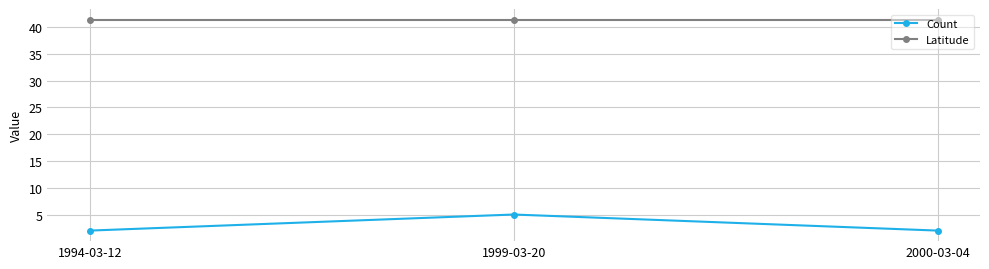

How many lines are shown in the chart?

2